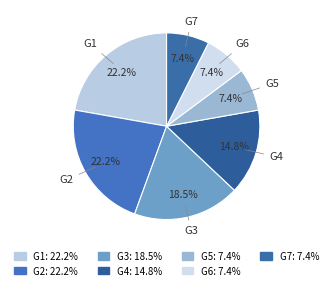

Which has a higher value, G5 or G4?

G4